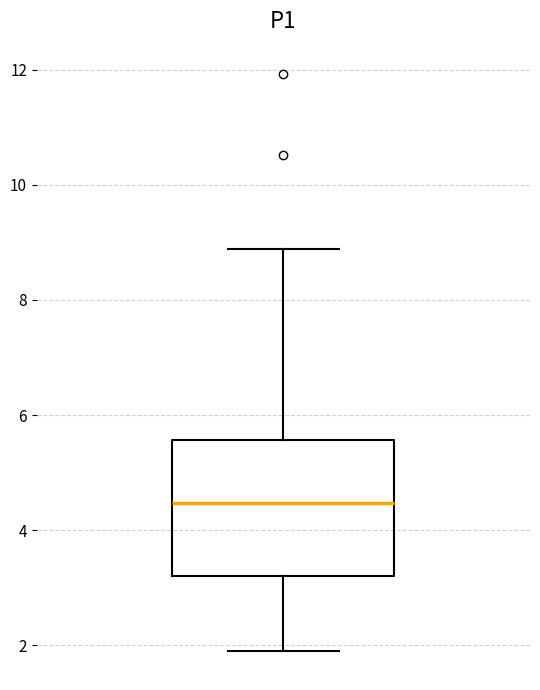

Transcribe this box plot: give where the median line is, the range the box spans, and where the two whiskers end, as read against the y-axis. The values are not printed on the chart, so give them approximately, as read against the axis.

median 4.4, box 3.2 to 5.6, whiskers 2.0 to 8.8